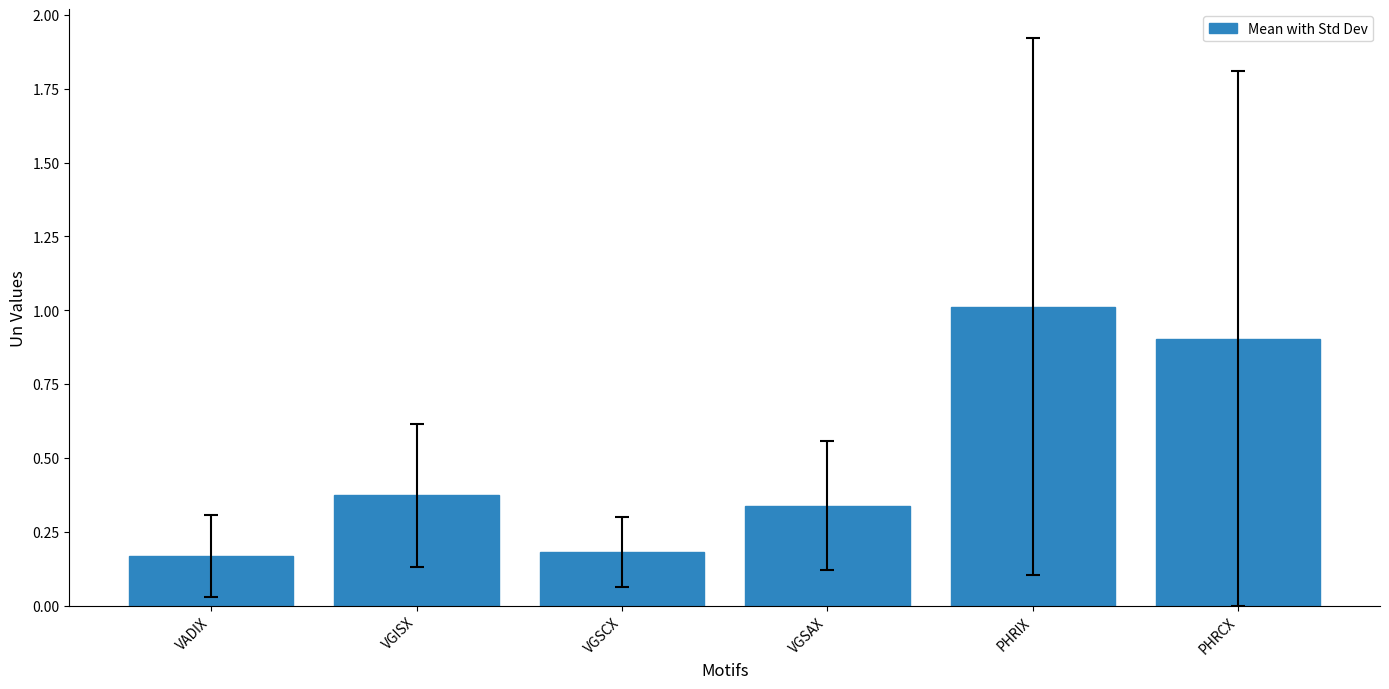

What position from the right is VGSCX?

4